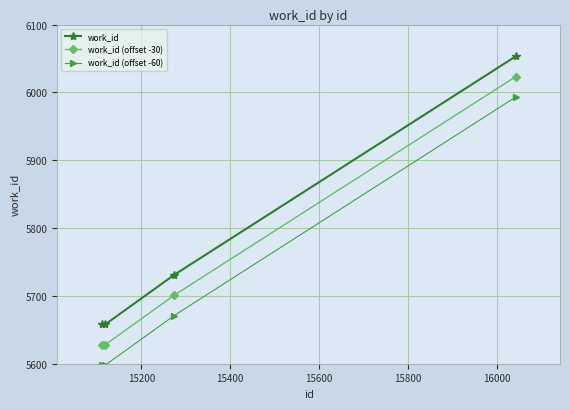

What is the sum of all work_id values?

23100